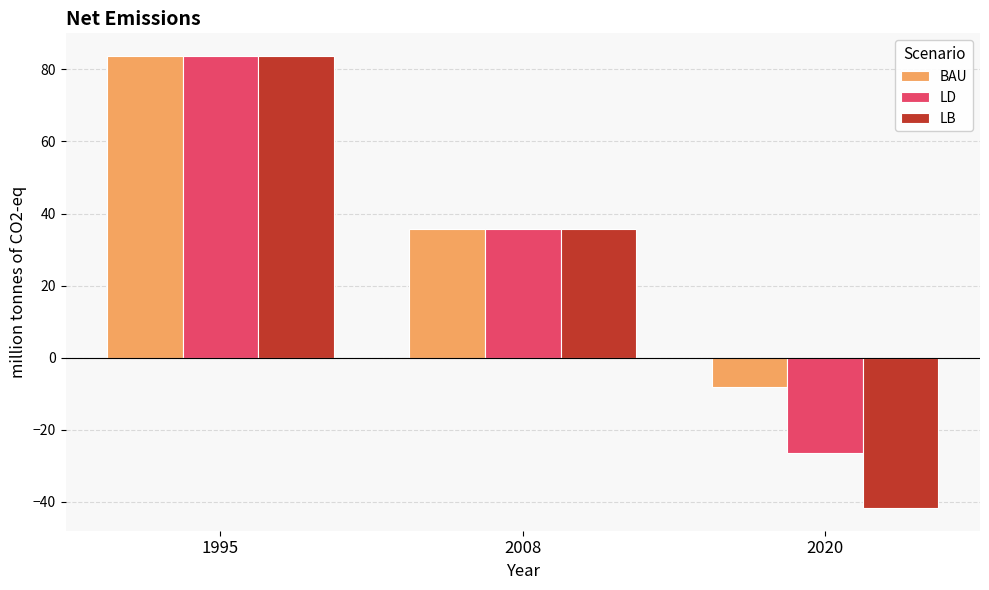

Which series has the largest total across all categories?

BAU